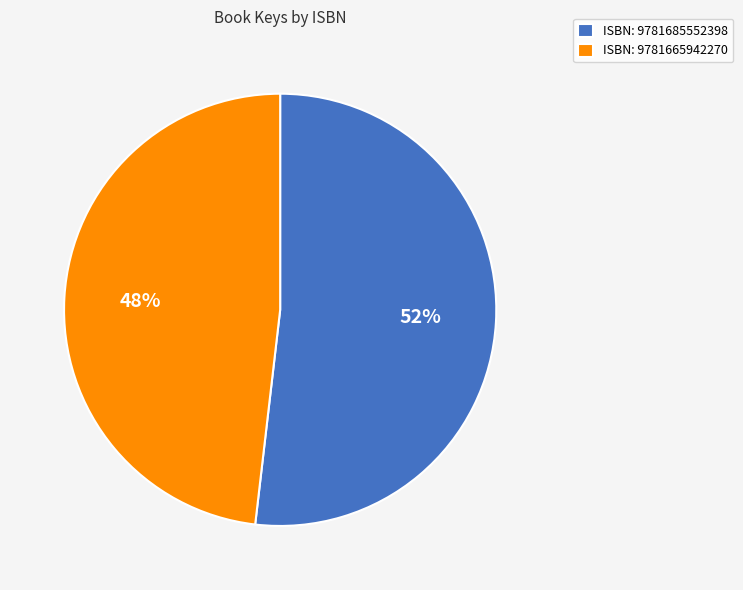

Is the sum of ISBN: 9781685552398 and ISBN: 9781665942270 greater than half?

Yes